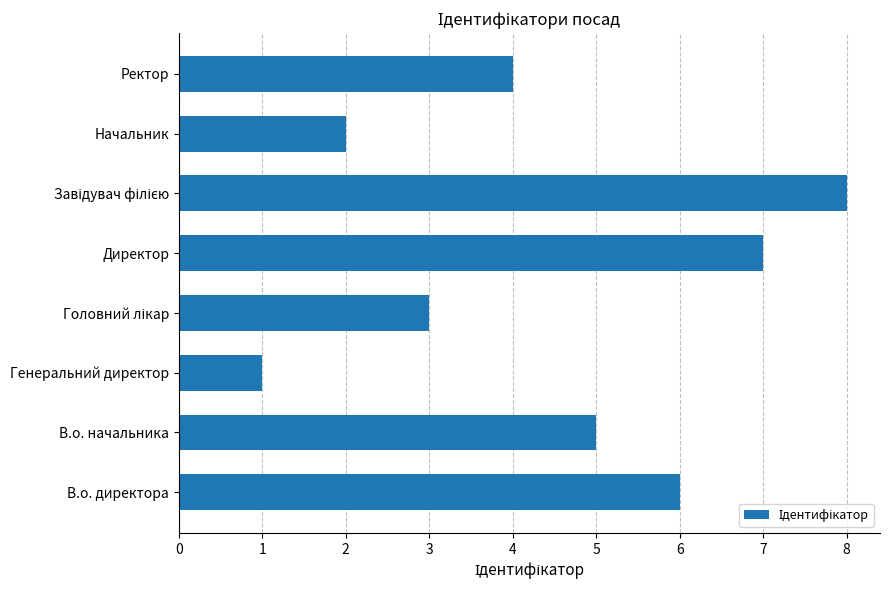

Reading bottom to top, list all the values displayed in this chart.

6	5	1	3	7	8	2	4